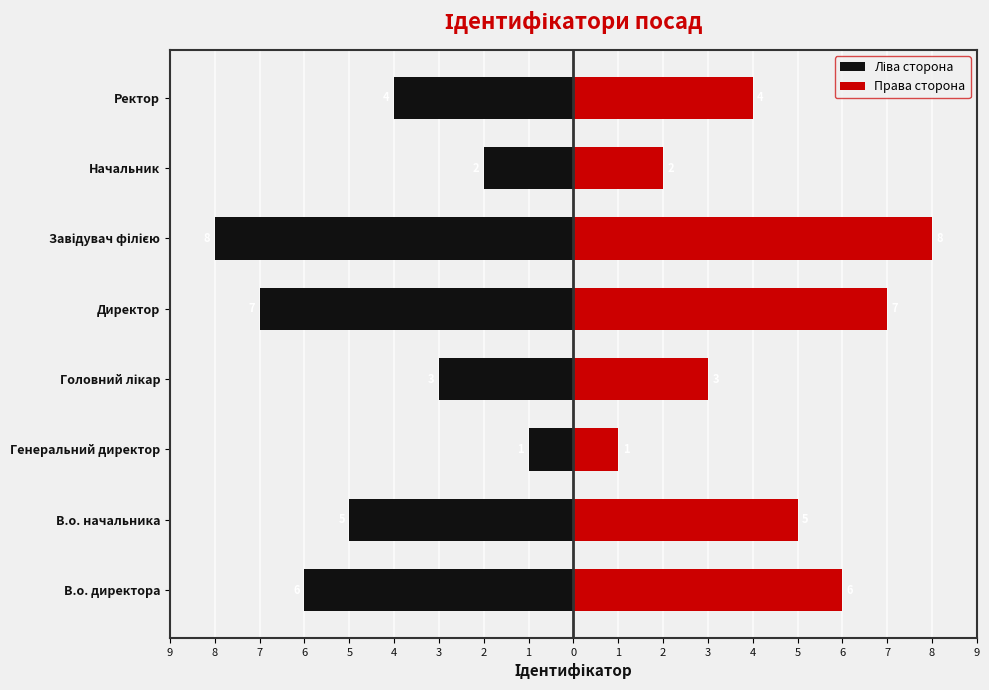

What is the value of the Права сторона bar at the 3rd from the left?

1